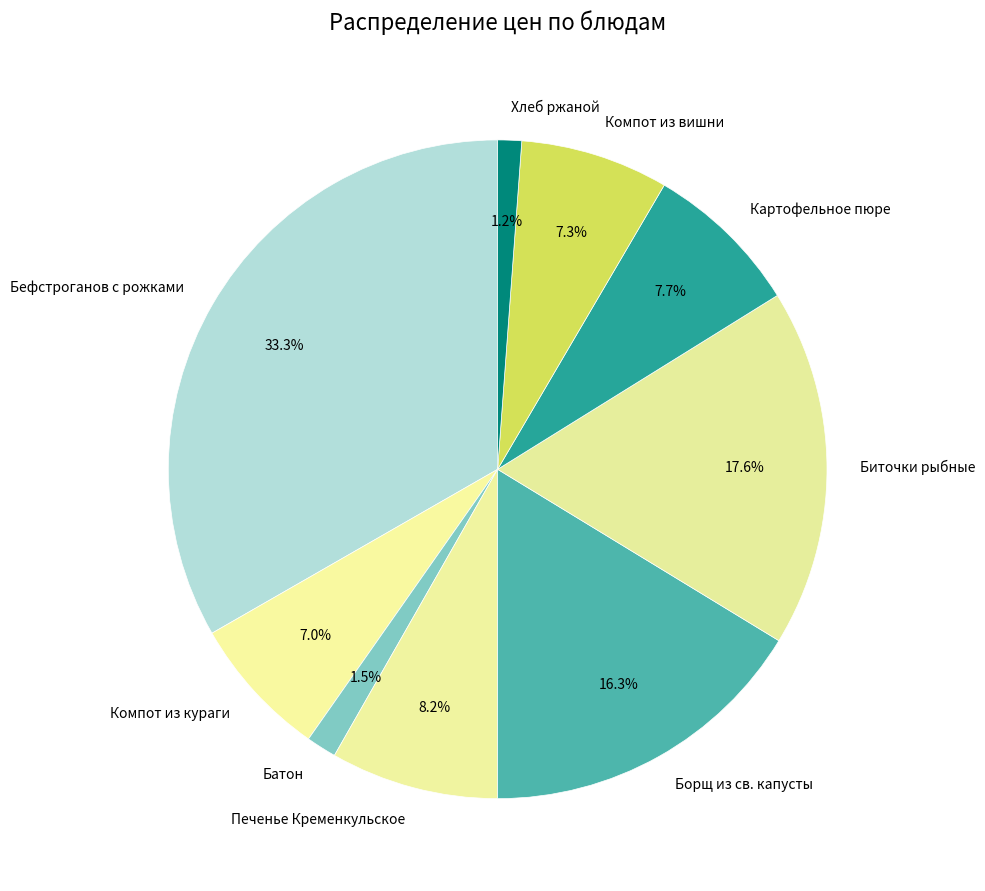

Which slice is the largest?

Бефстроганов с рожками